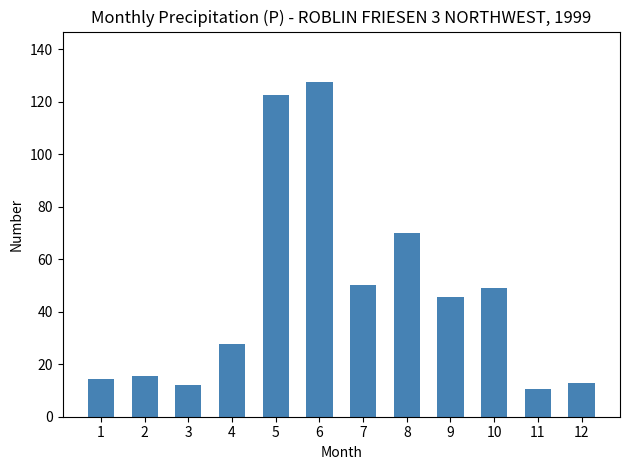

How many values are below 45?

6